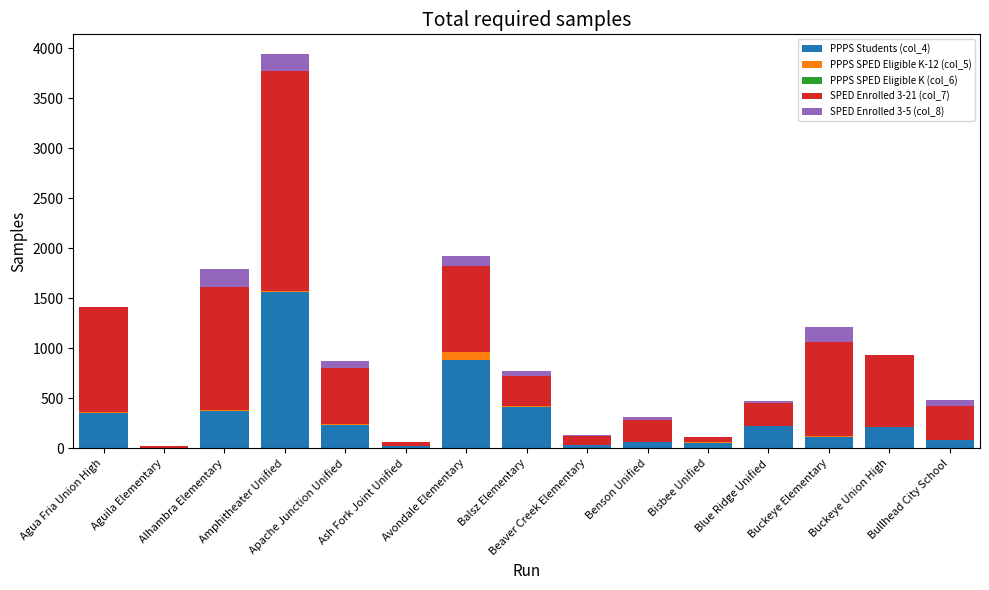

What is the total value across all series at Avondale Elementary?

1926